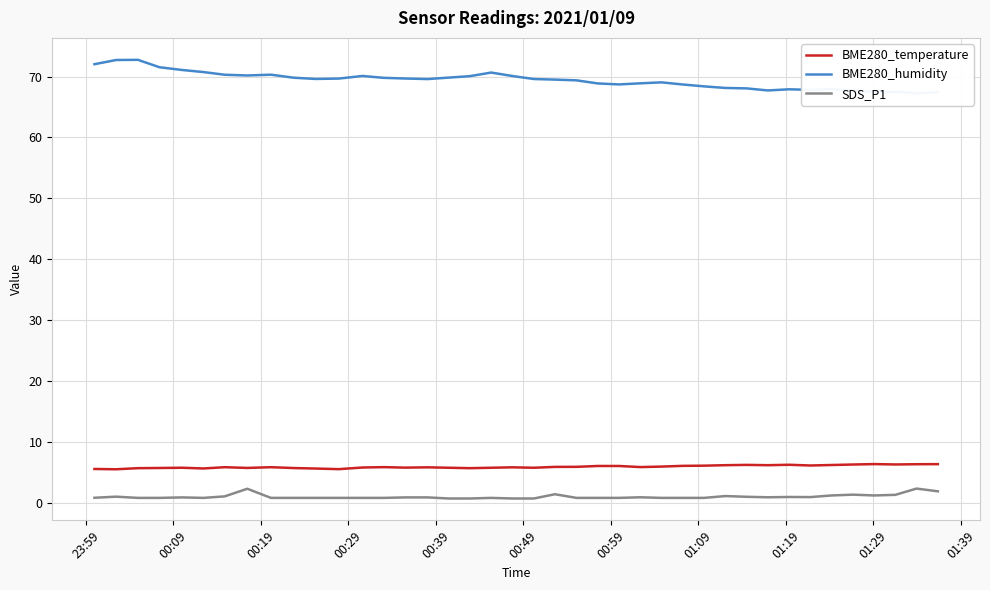

True or false: BME280_temperature and SDS_P1 intersect in this chart.

False